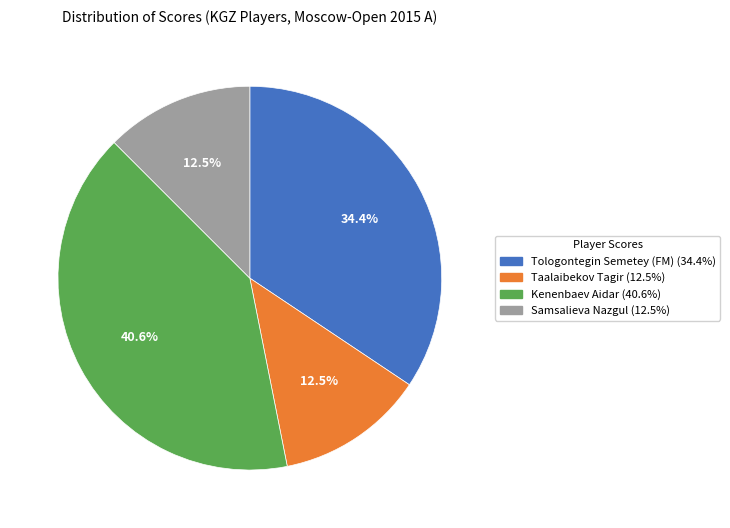

Does any single category account for the majority?

No